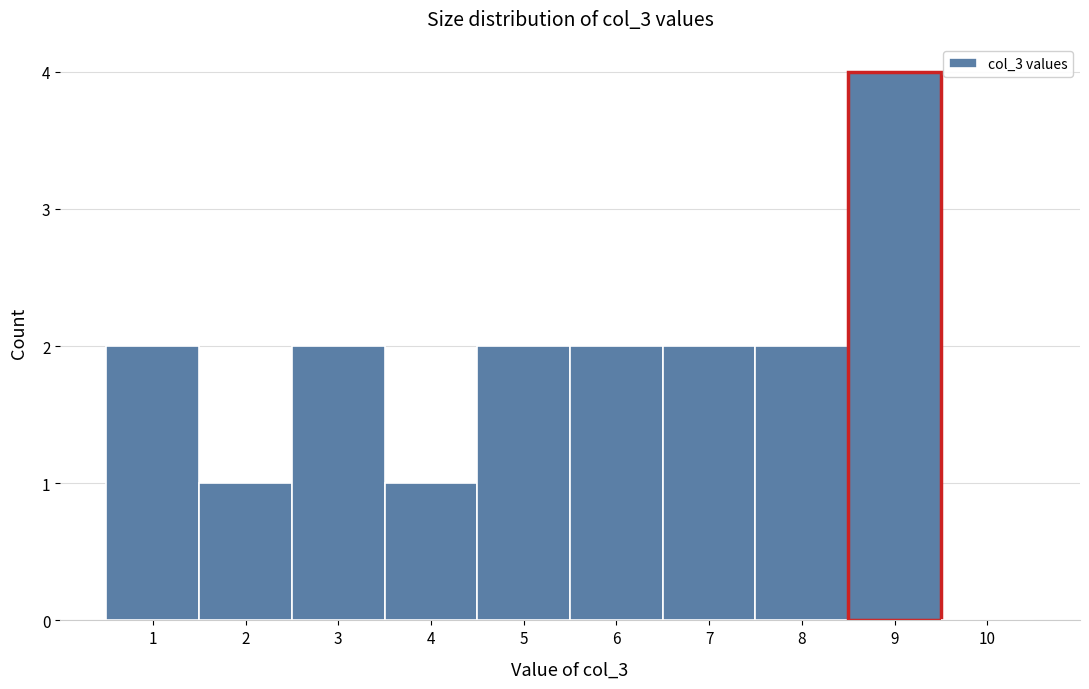

Reading left to right, list every bar in this chart as the range it spans on the x-axis followed by its height. The values are not printed on the chart, so give them approximately, as read against the axis.

0.5 to 1.5: 2
1.5 to 2.5: 1
2.5 to 3.5: 2
3.5 to 4.5: 1
4.5 to 5.5: 2
5.5 to 6.5: 2
6.5 to 7.5: 2
7.5 to 8.5: 2
8.5 to 9.5: 4
9.5 to 10.5: 0